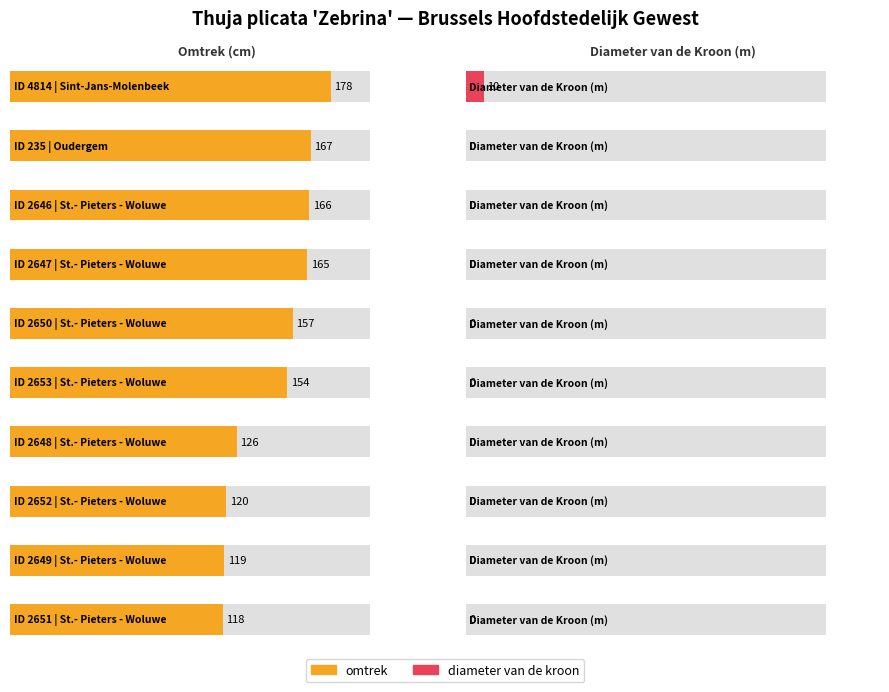

At 2650, list the series in order from largest to smallest.

omtrek, diameter van de kroon